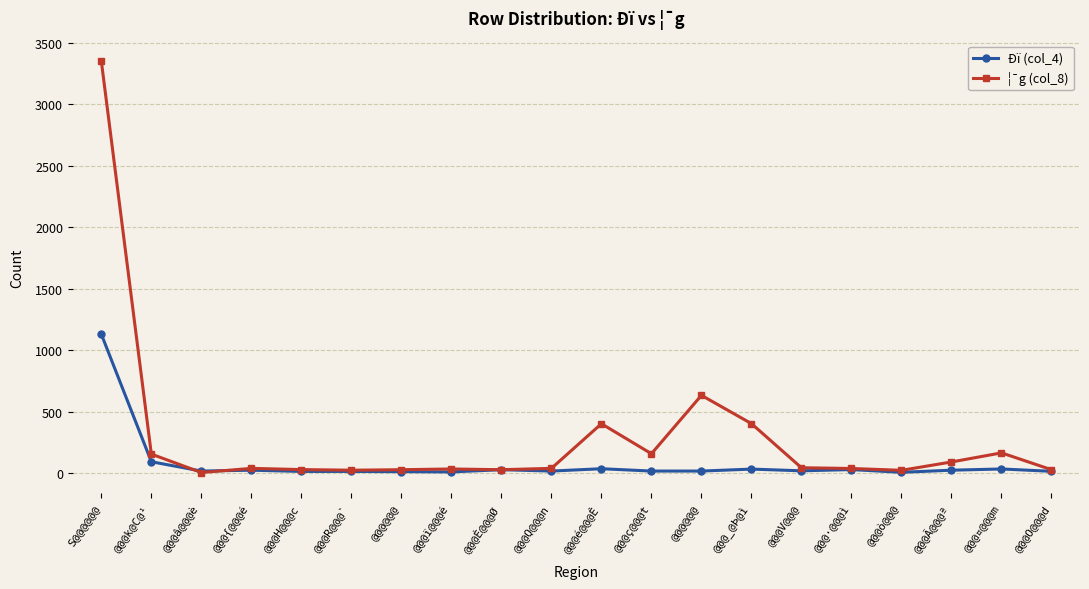

What is the label of the 9th point from the right?

@@@ç@@@t